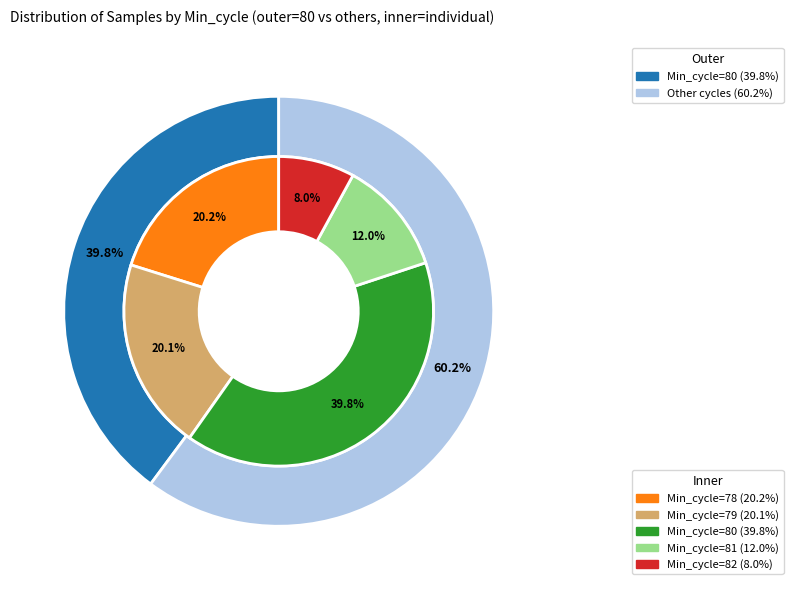

What is the smallest slice in the pie chart?

82